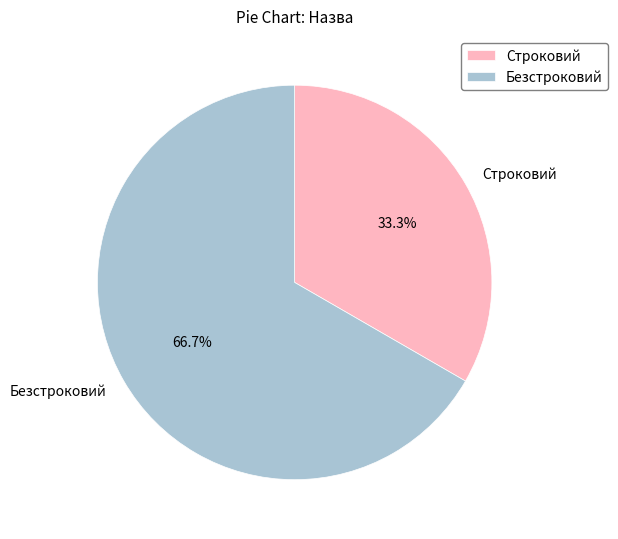

What is the largest slice in the pie chart?

Безстроковий